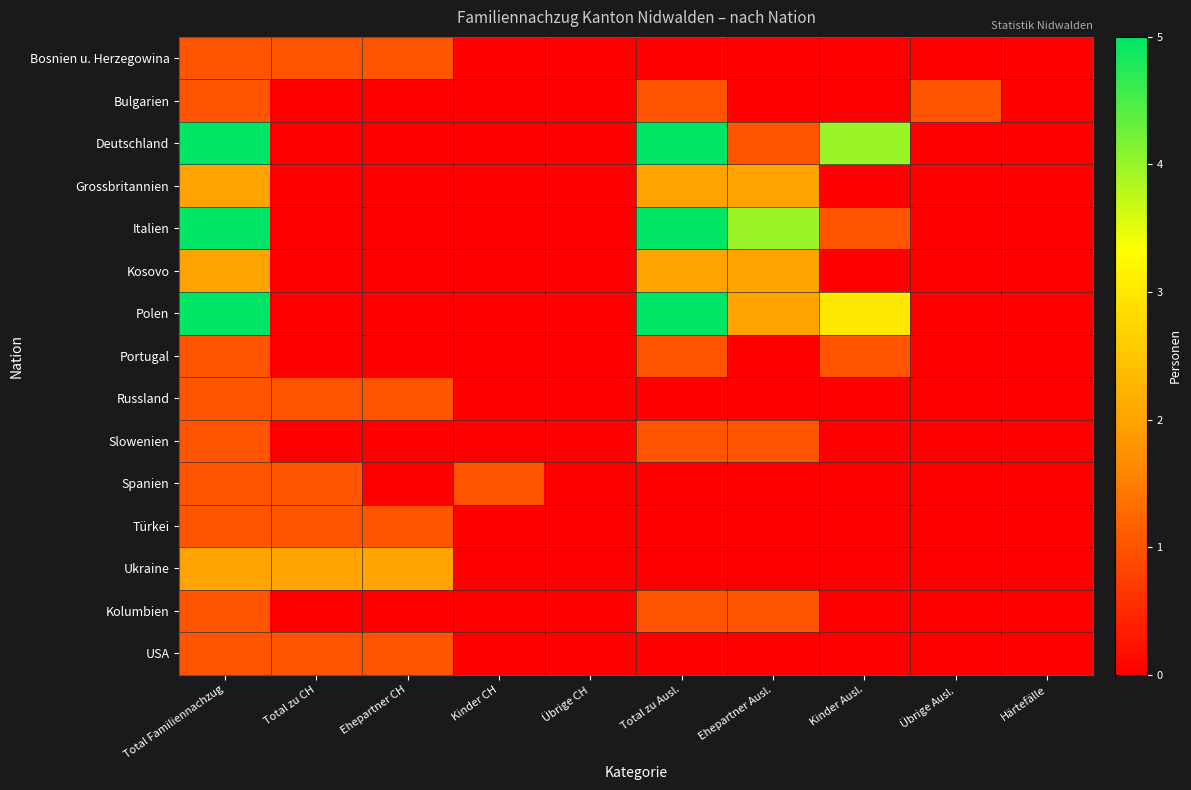

Between Total Familiennachzug and Total zu Ausl., which is larger?

Total Familiennachzug